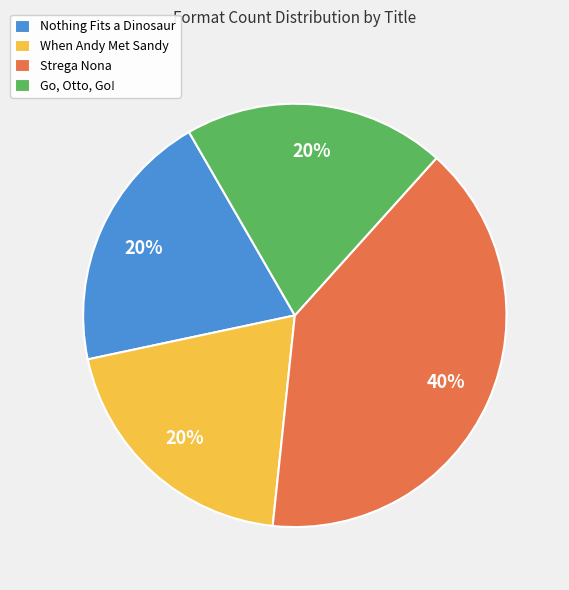

Count the number of slices in the pie.

4